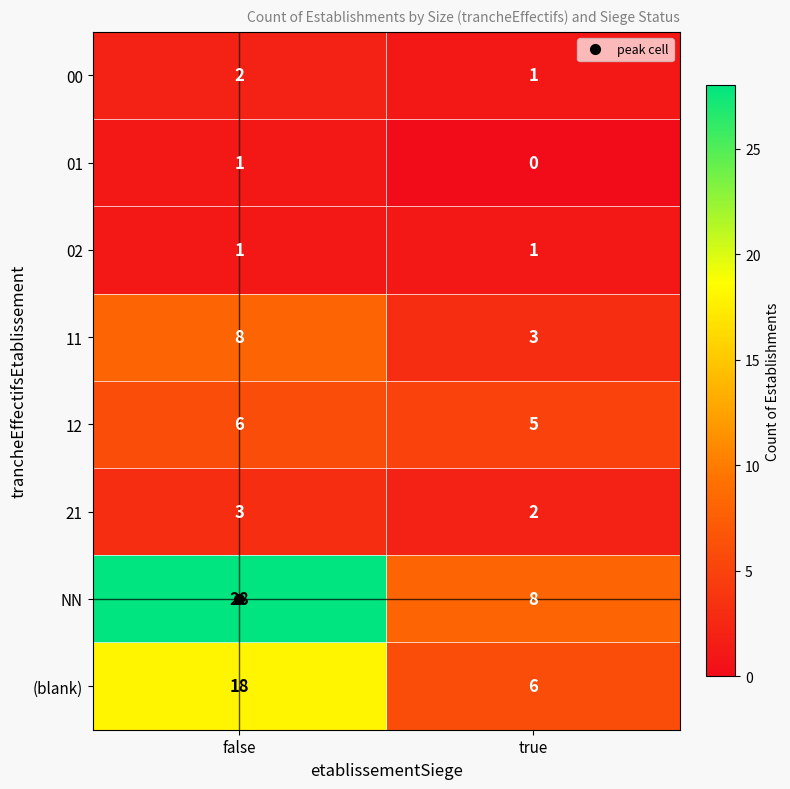

Which series has the widest spread of values?

NN